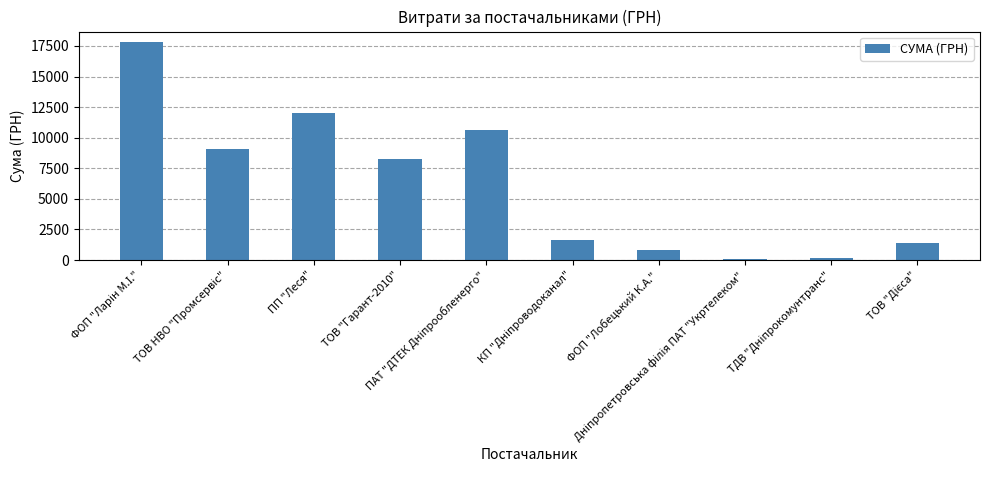

What is the difference between the maximum and minimum values?

17683.7